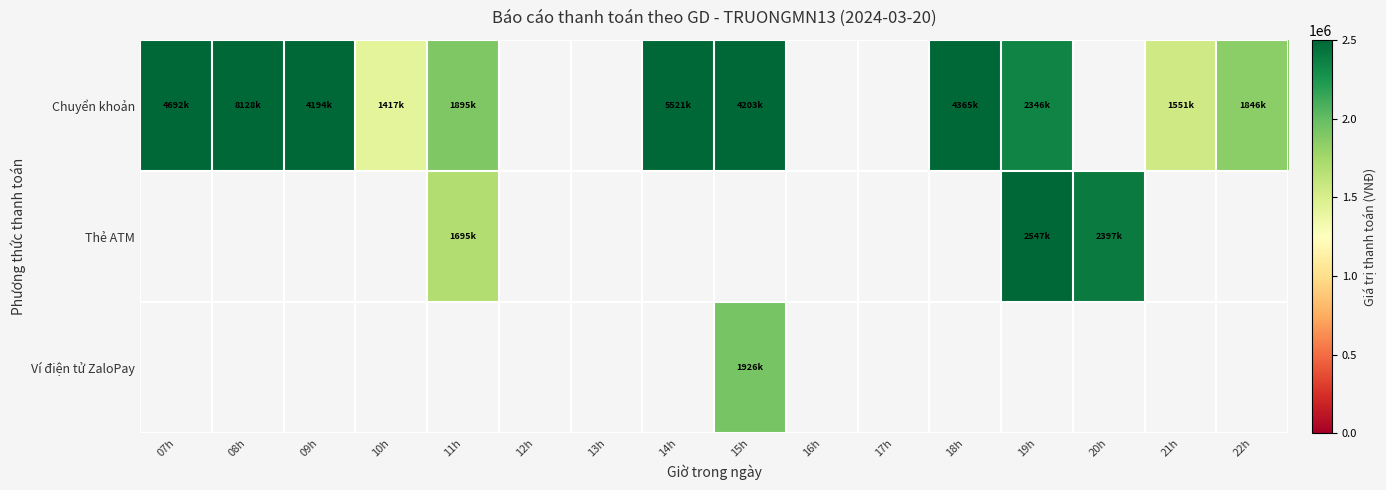

At which label does Chuyển khoản first exceed 4692000?

08h